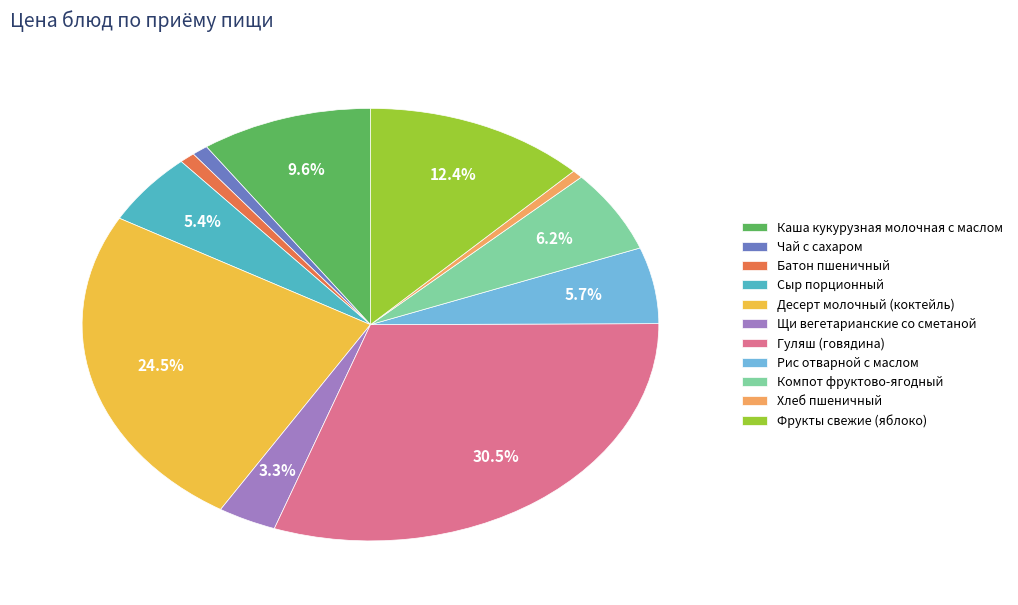

Which category has the biggest portion of the pie?

Гуляш (говядина)